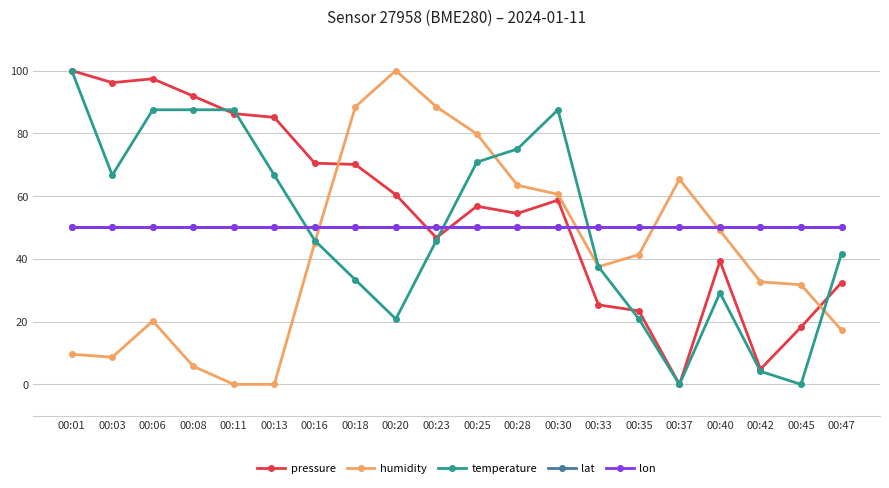

Is this an area chart (filled region under the line)?

No